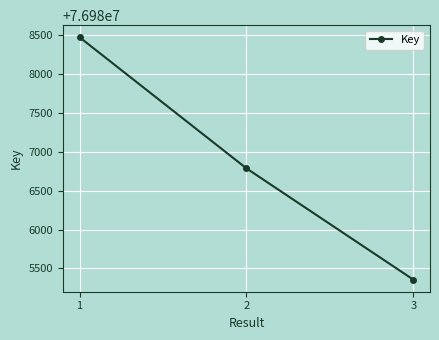

Count the values in the range 76985356 to 76988471.

3